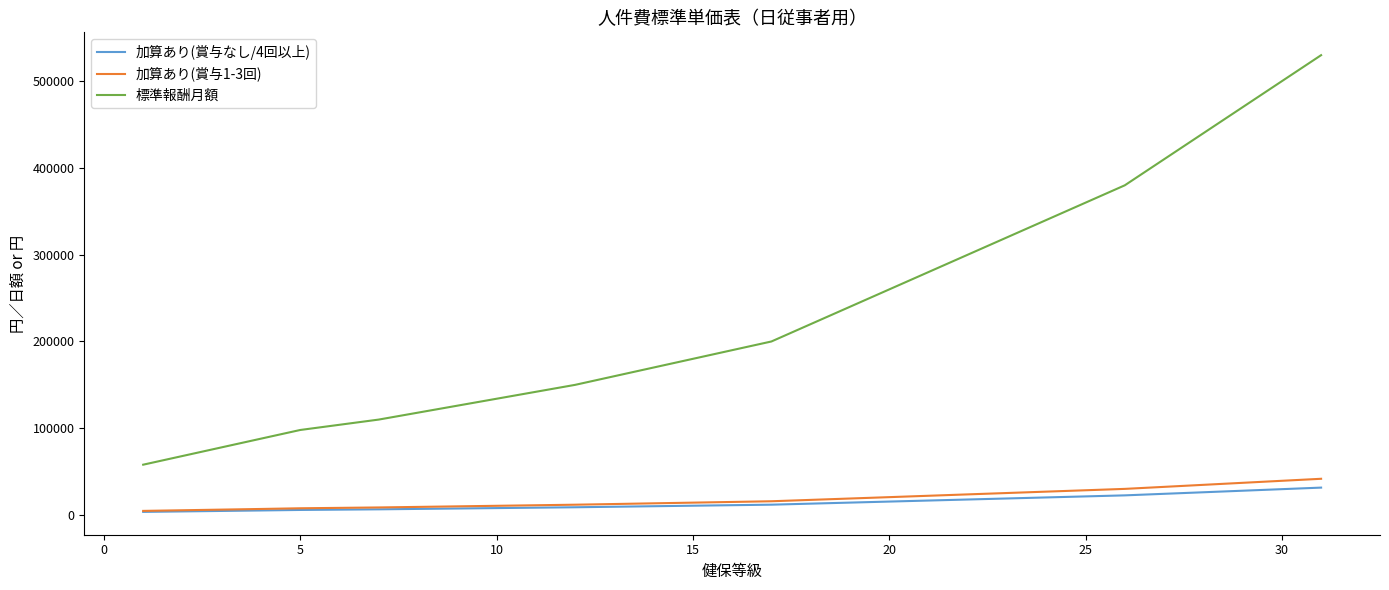

What is the maximum value for 標準報酬月額?

530000